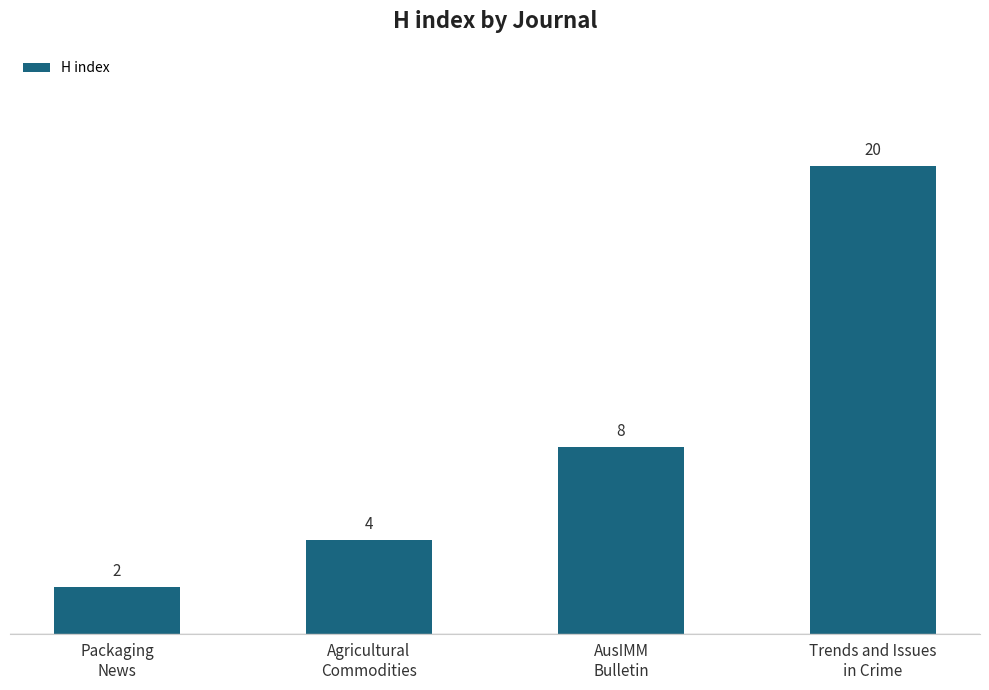

What is the label of the 4th bar from the left?

Trends and Issues
in Crime